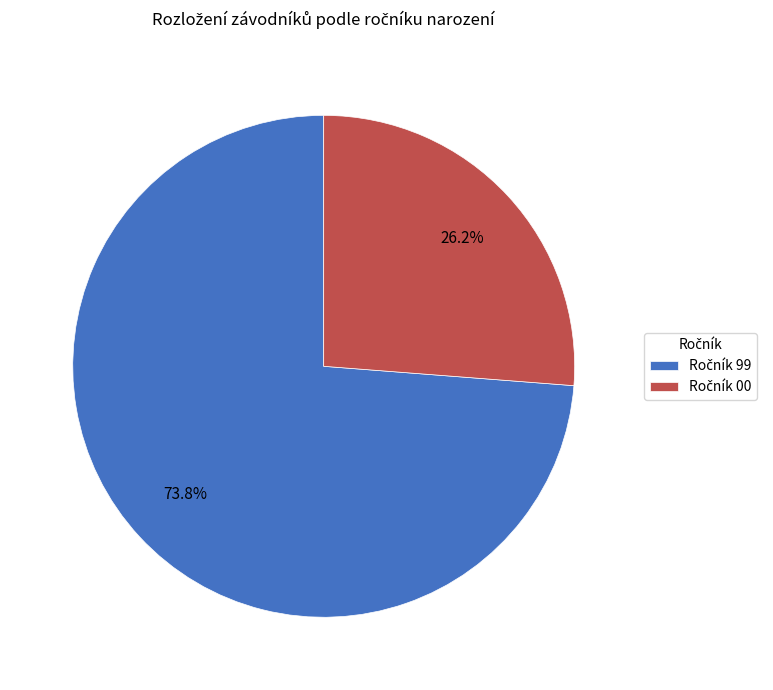

Does any single category account for the majority?

Yes